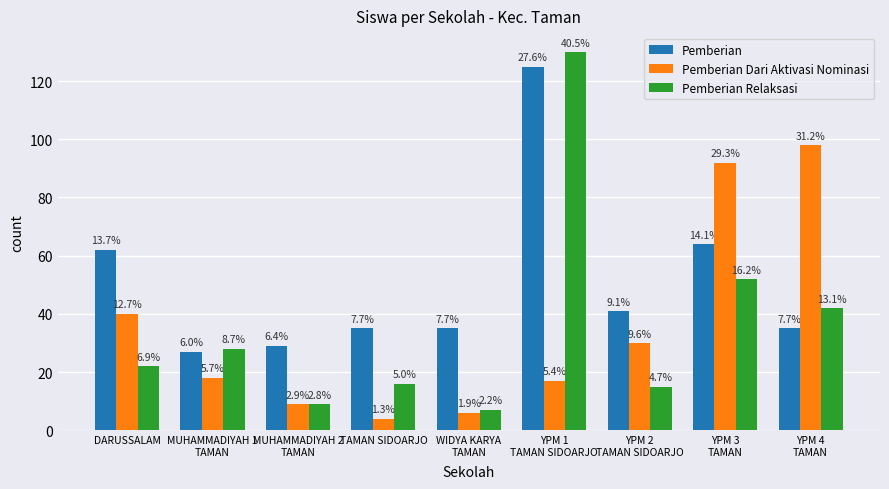

Reading left to right, transcribe all the data shown in this chart.

Pemberian: 62	27	29	35	35	125	41	64	35
Pemberian Dari Aktivasi Nominasi: 40	18	9	4	6	17	30	92	98
Pemberian Relaksasi: 22	28	9	16	7	130	15	52	42